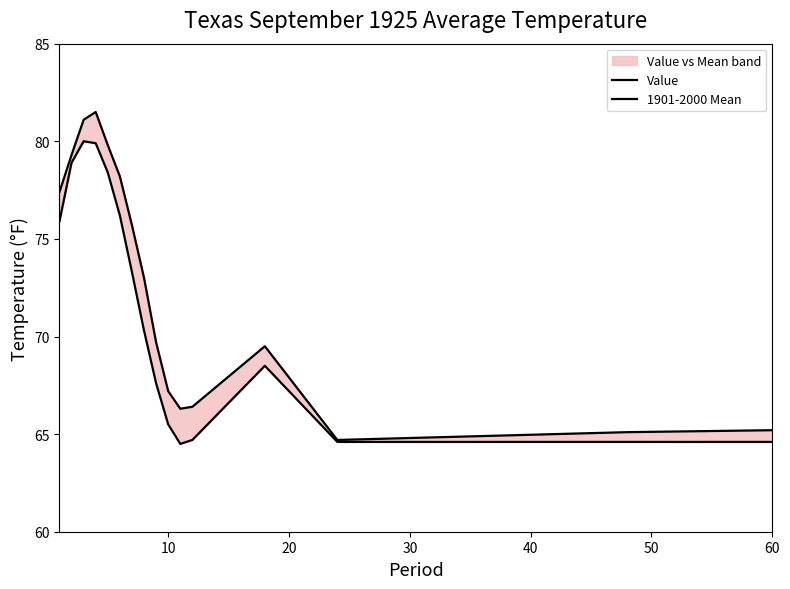

True or false: Value and 1901-2000 Mean cross at least once.

False